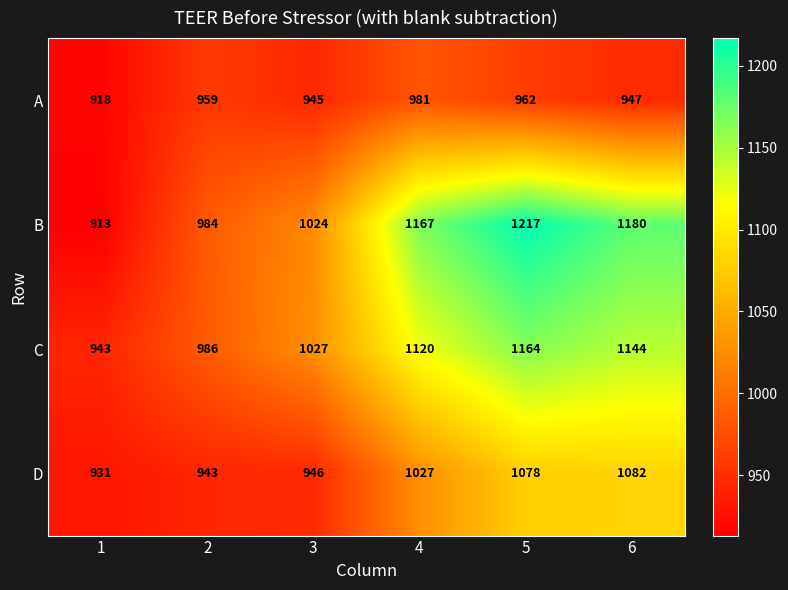

At which label is D closest to 1006?

4